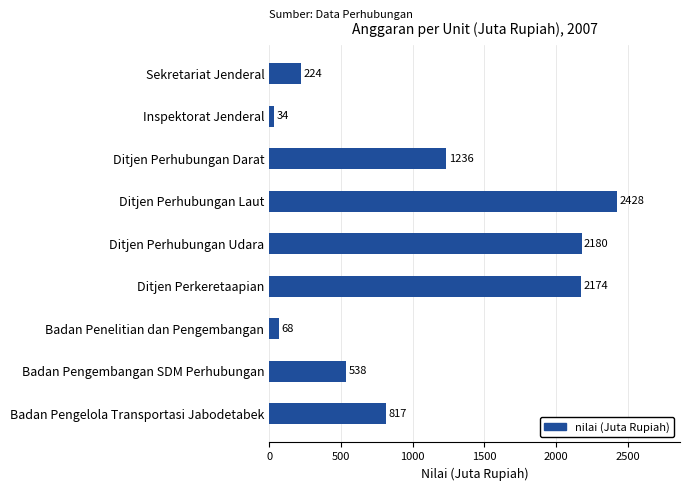

Count the number of data series in this chart.

1